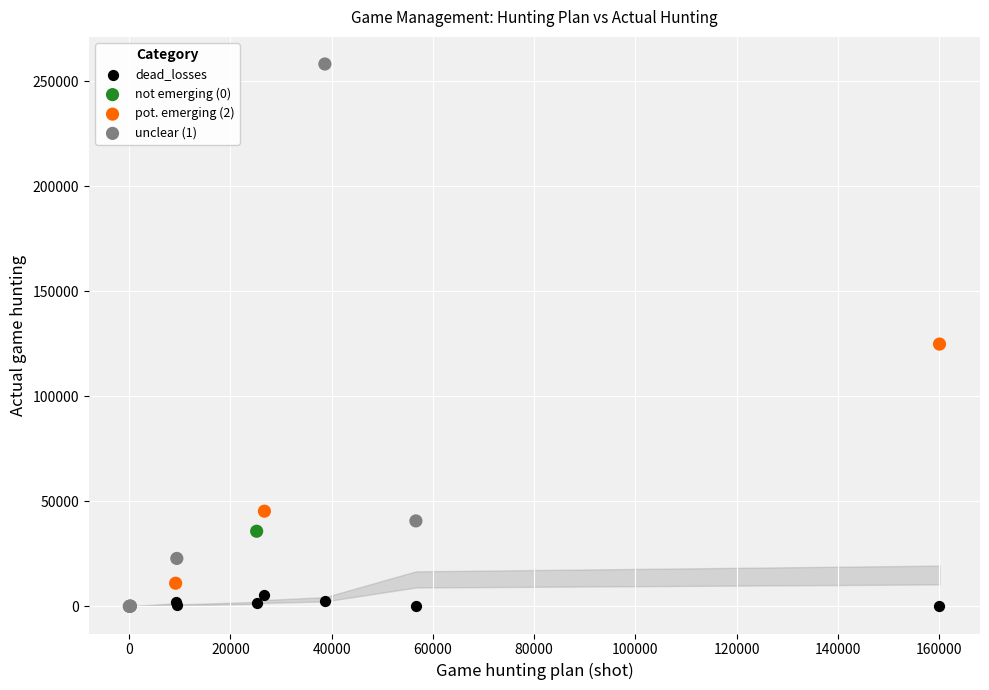

What are all the series names shown in the legend?

dead_losses, not emerging (0), pot. emerging (2), unclear (1)